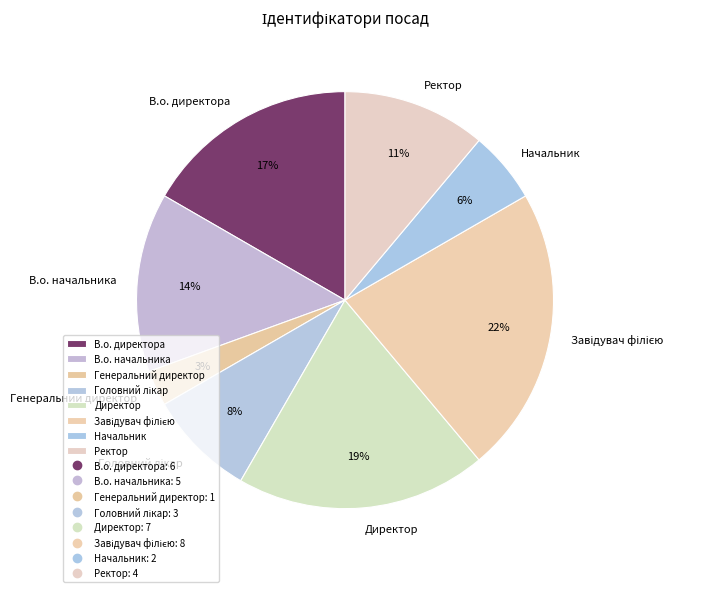

Does В.о. начальника account for over 50% of the chart?

No